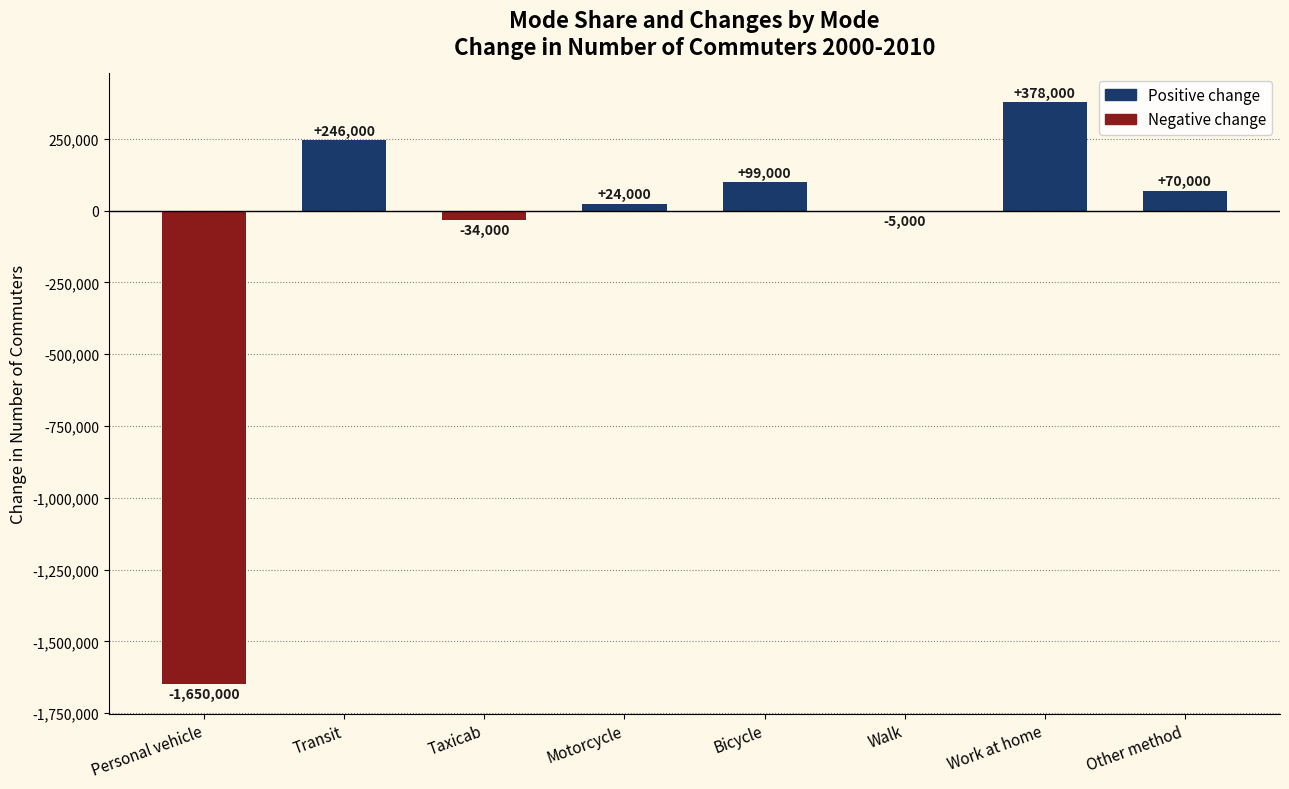

Reading left to right, transcribe all the data shown in this chart.

Personal vehicle=-1650000	Transit=246000	Taxicab=-34000	Motorcycle=24000	Bicycle=99000	Walk=-5000	Work at home=378000	Other method=70000